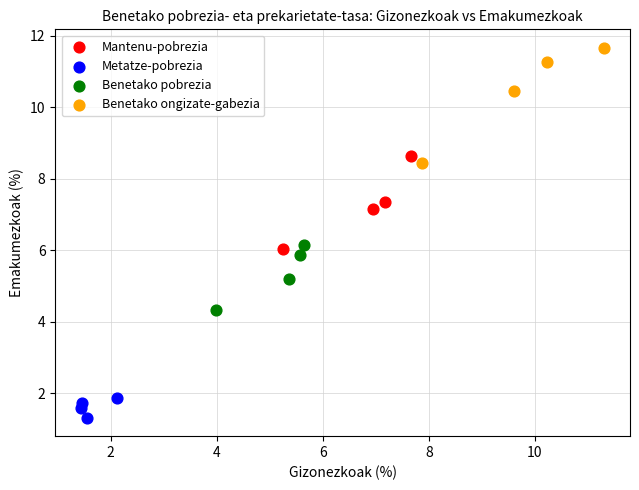

Which series contains the lowest Y value?

Metatze-pobrezia